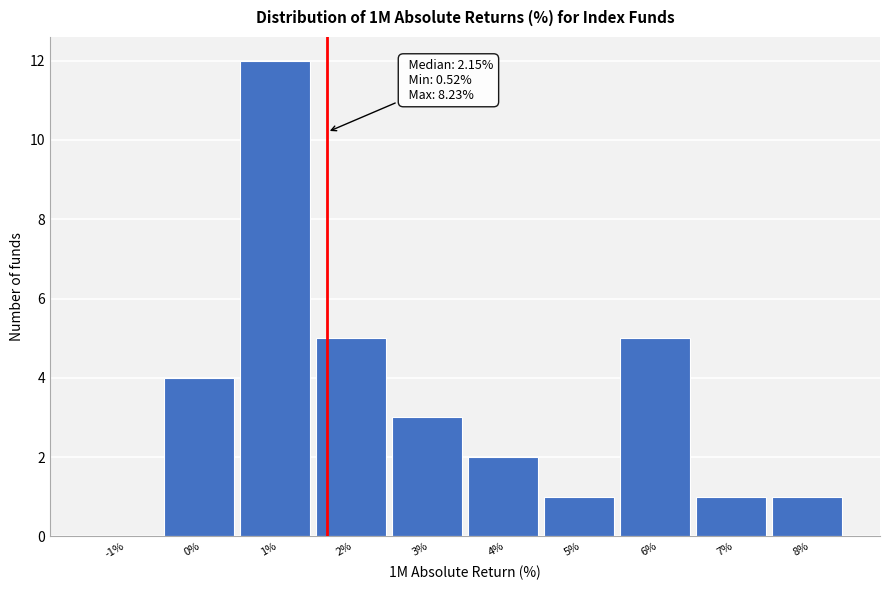

Reading left to right, what are all the values shown in this chart?

-1%=0	0%=4	1%=12	2%=5	3%=3	4%=2	5%=1	6%=5	7%=1	8%=1